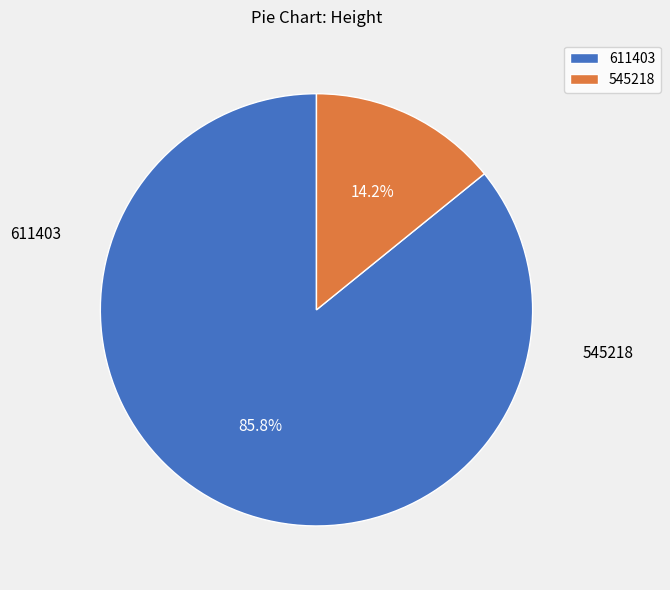

To the nearest percent, what is the difference between the largest and smallest slice percentages?

72%